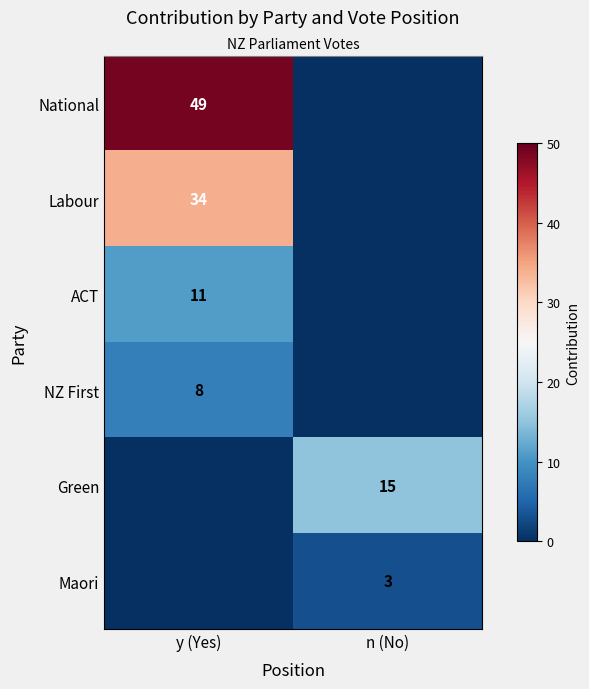

What is the difference between the highest and lowest values at y (Yes)?

49